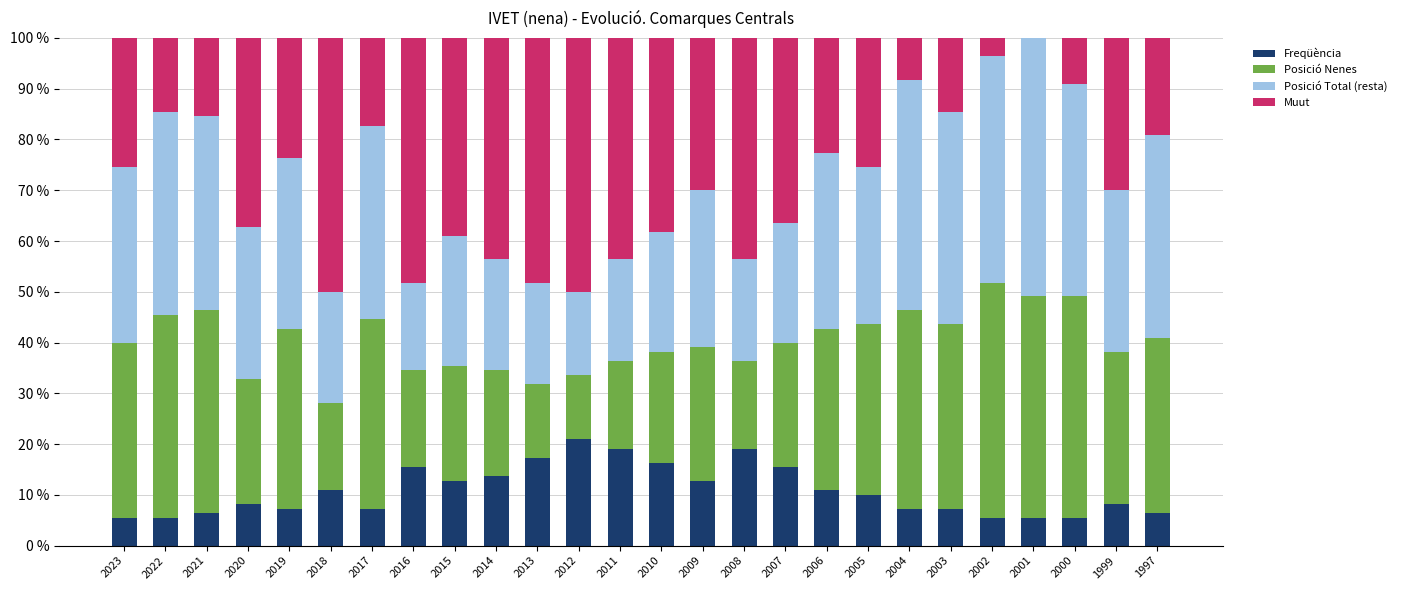

Is it true that Freqüència equals 17.3 at 2013?

True